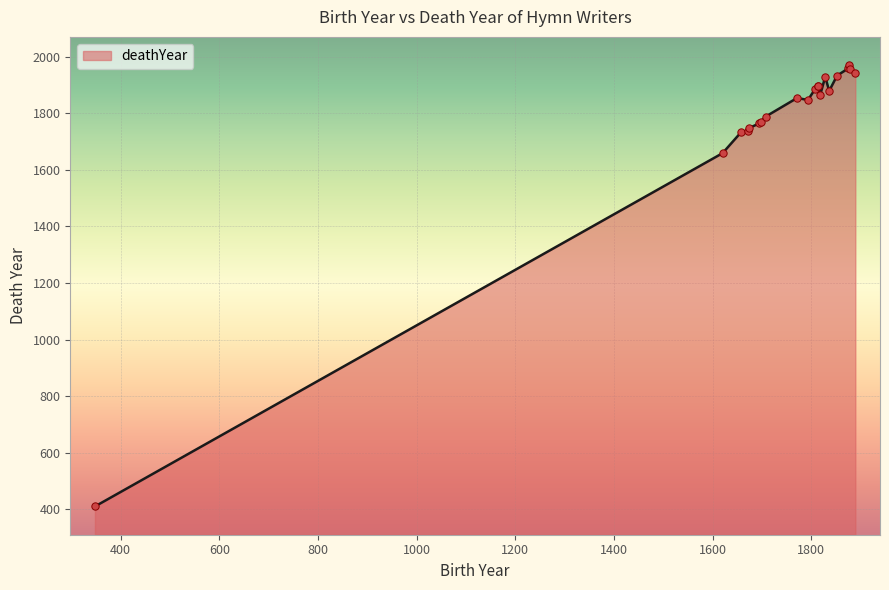

Approximately how many times larger is the value at 1836 compared to 1674?

1.1